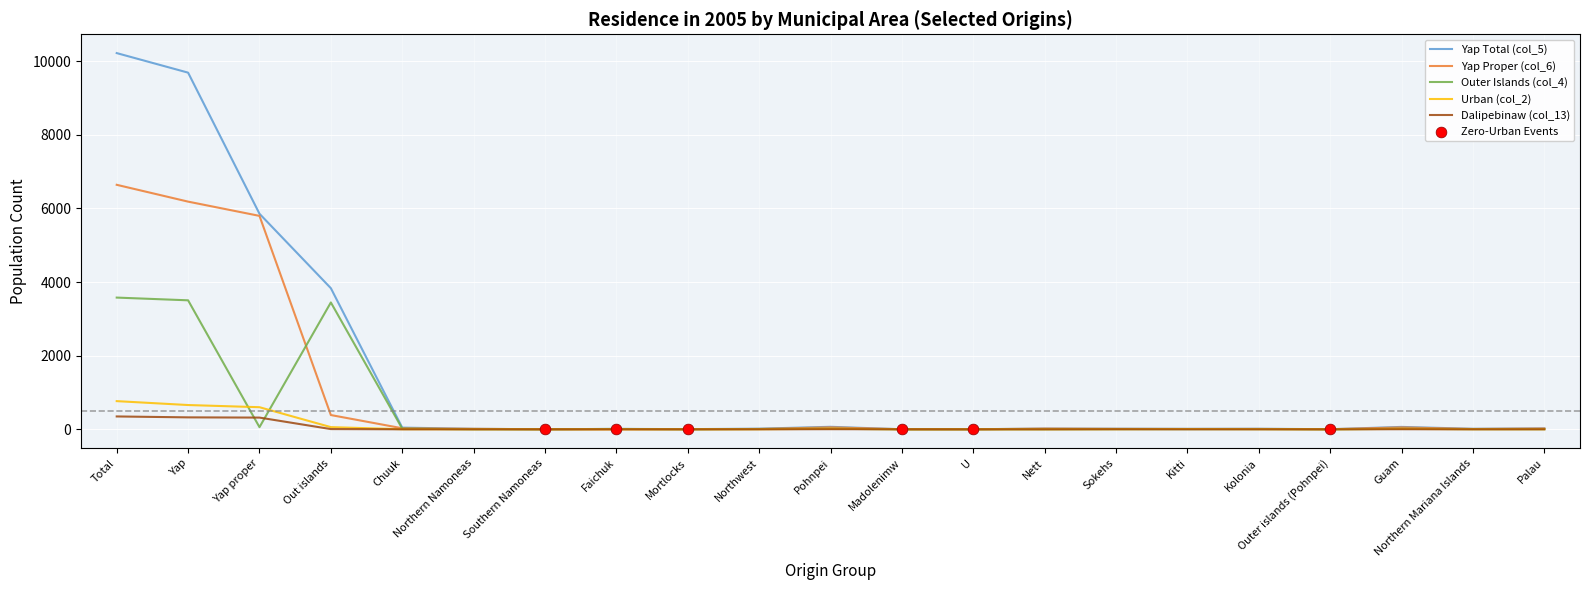

Which series has the largest range (max minus min)?

Yap Total (col_5)